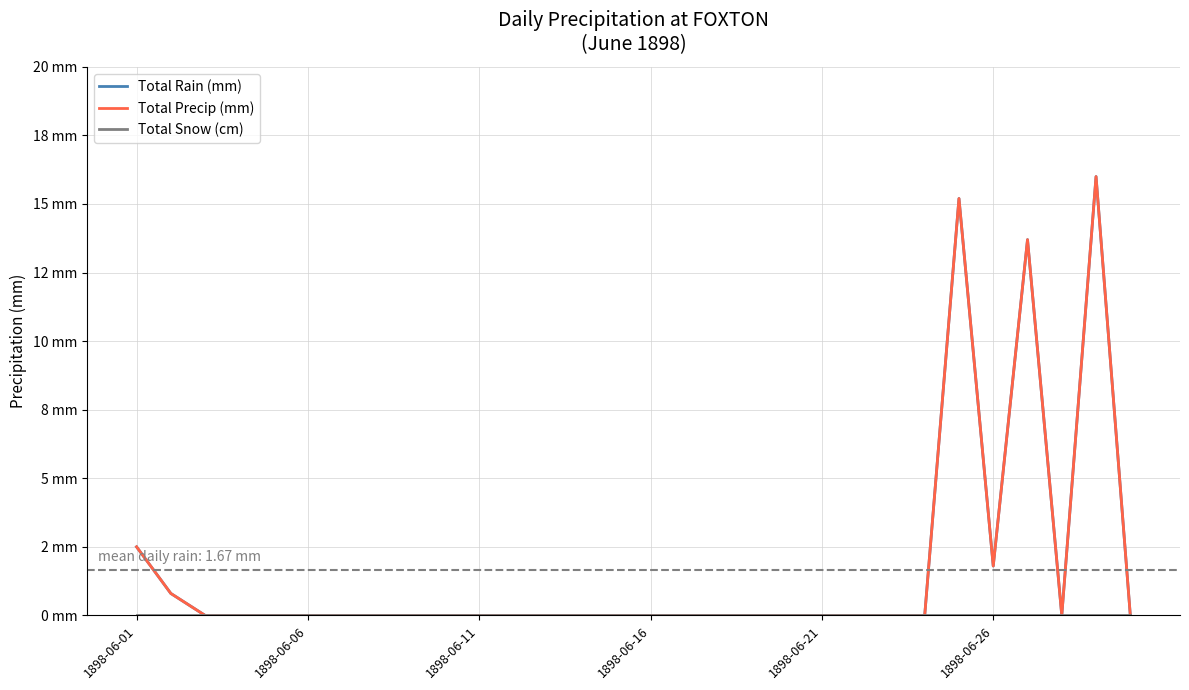

Is this an area chart (filled region under the line)?

No